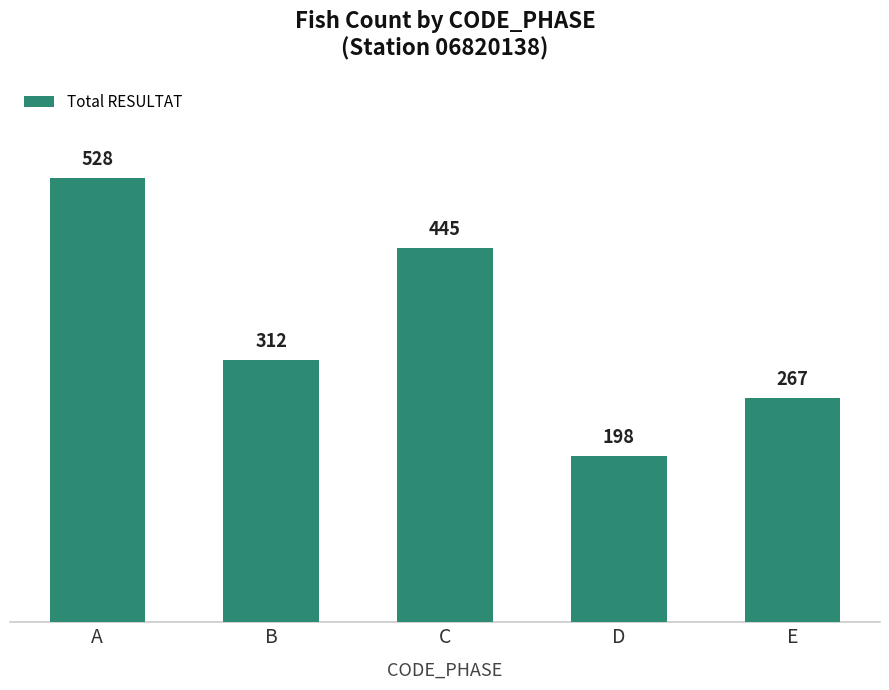

Count the number of data series in this chart.

1